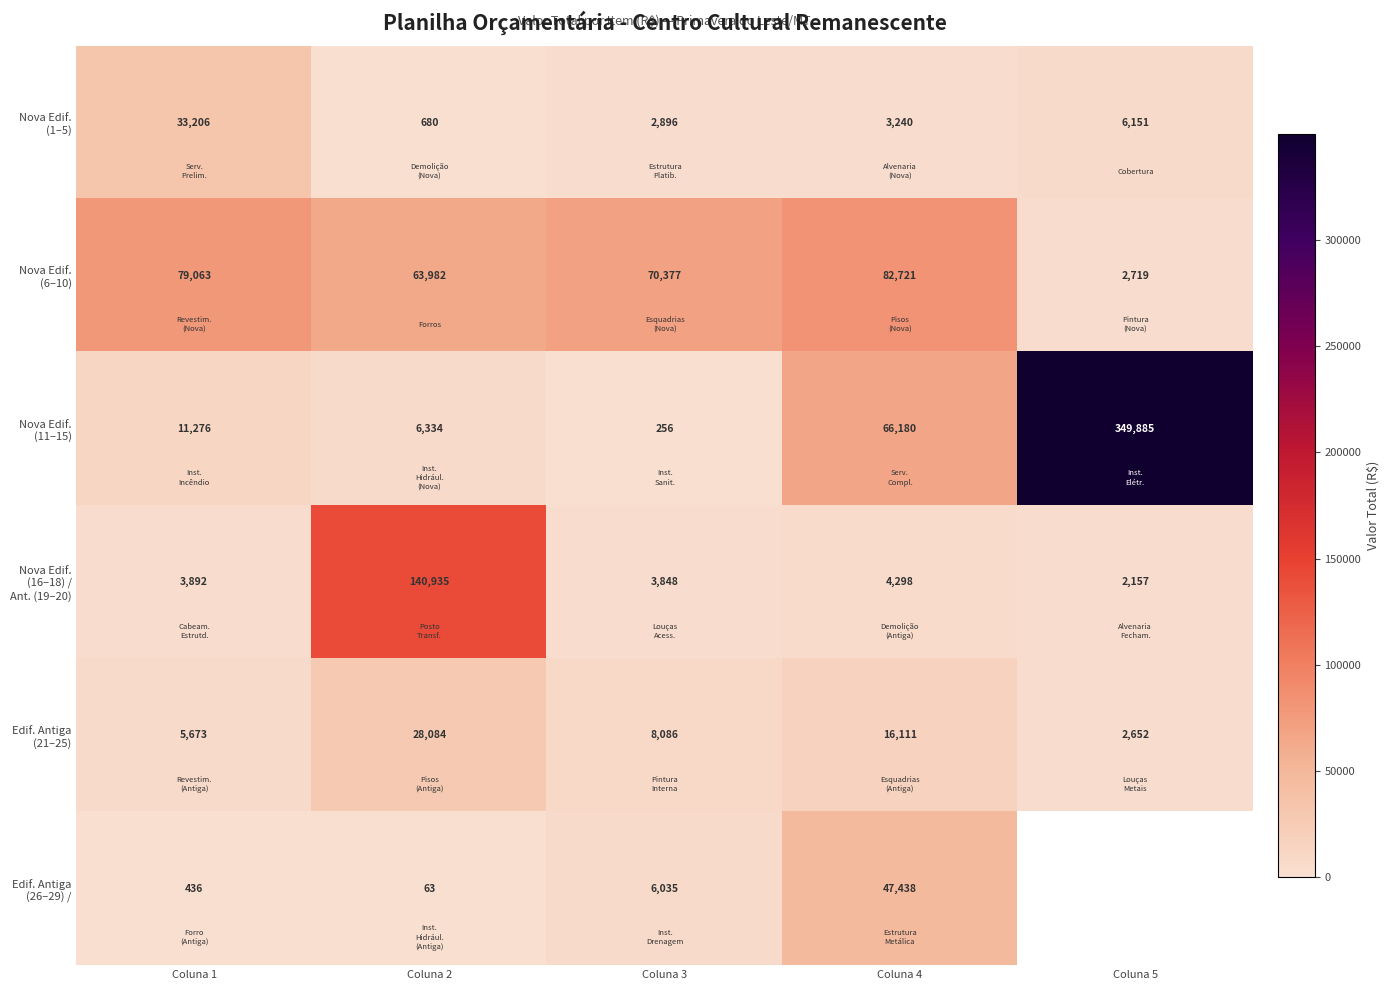

What is the difference between the Edif. Antiga (21–25) values at Coluna 1 and Coluna 2?

22411.6